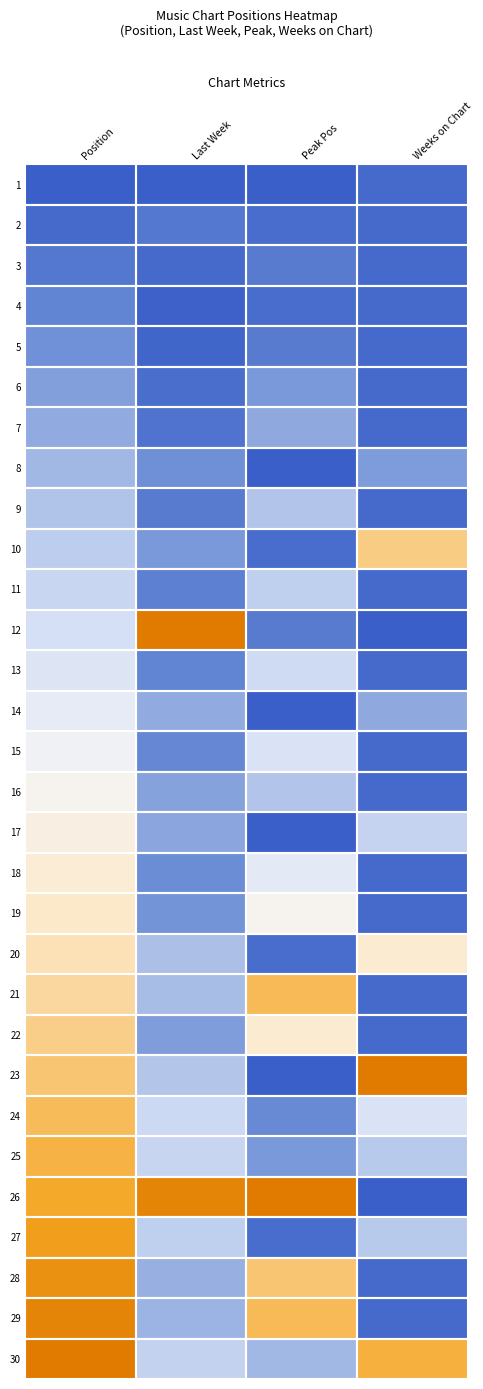

Rank the series by their maximum value, from highest to lowest.

12, 23, 26, 30, 29, 28, 27, 25, 21, 24, 10, 22, 20, 19, 18, 17, 16, 15, 14, 13, 11, 9, 8, 7, 6, 5, 4, 3, 2, 1